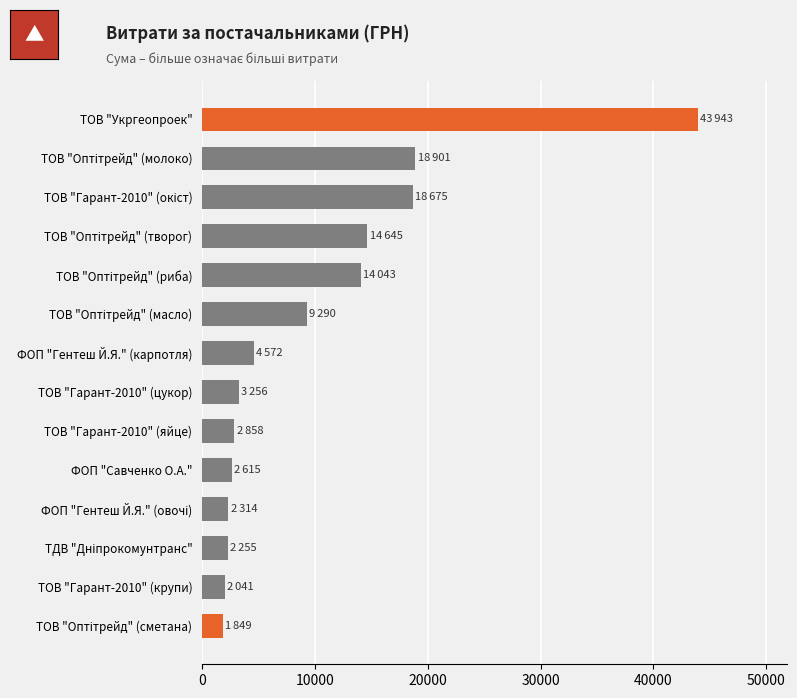

What is the difference between the second highest and second lowest values?

16860.0